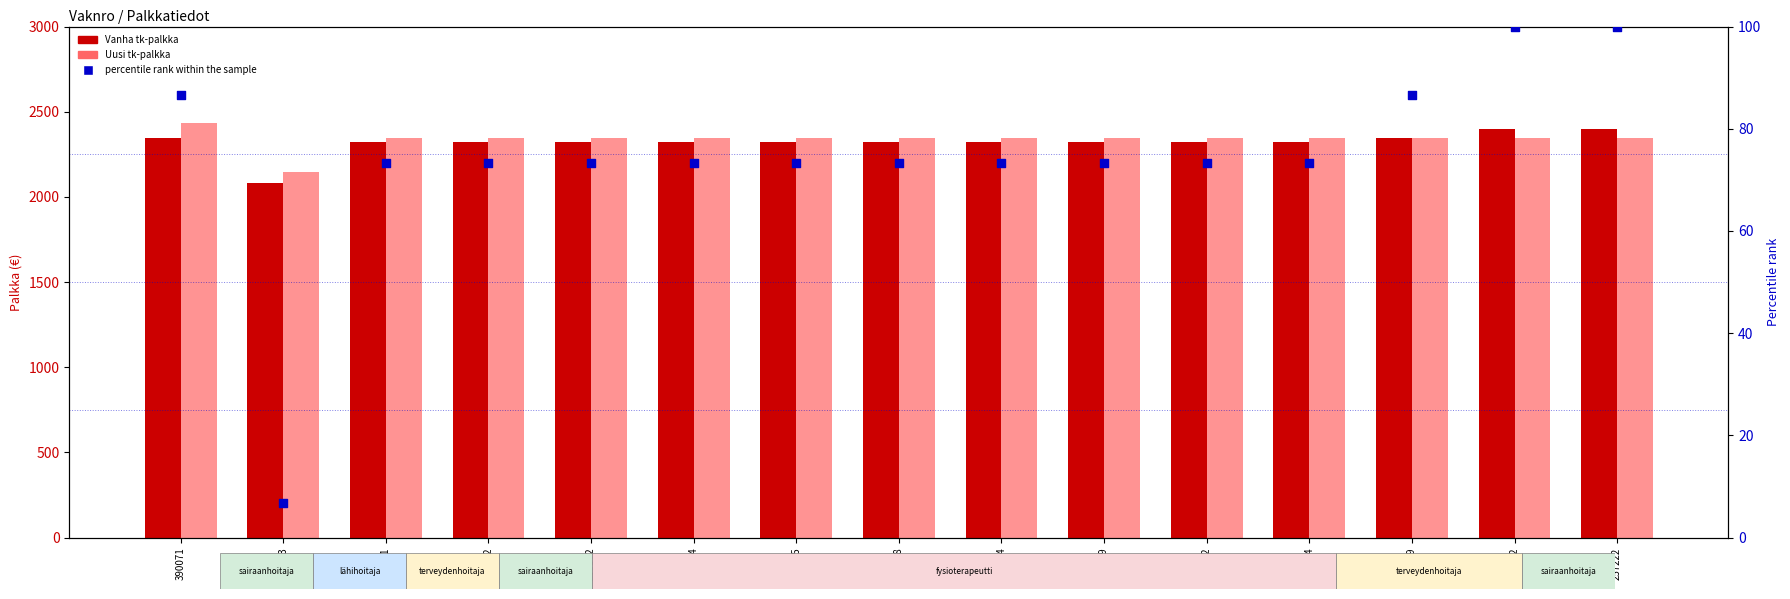

What is the total value across all series at 257169?

4776.5